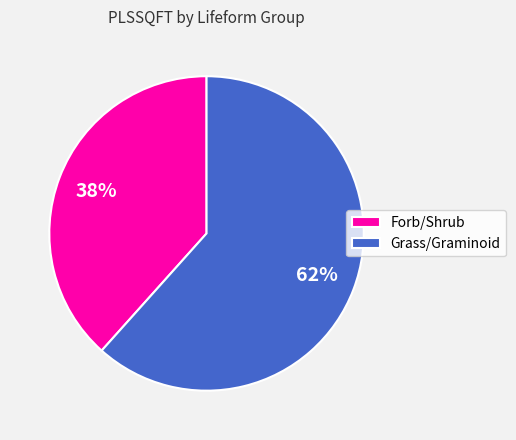

Does any single category account for the majority?

Yes